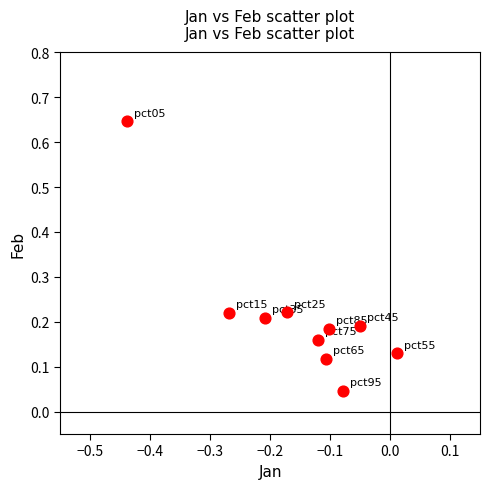

What is the range of X values (max minus min)?

0.5